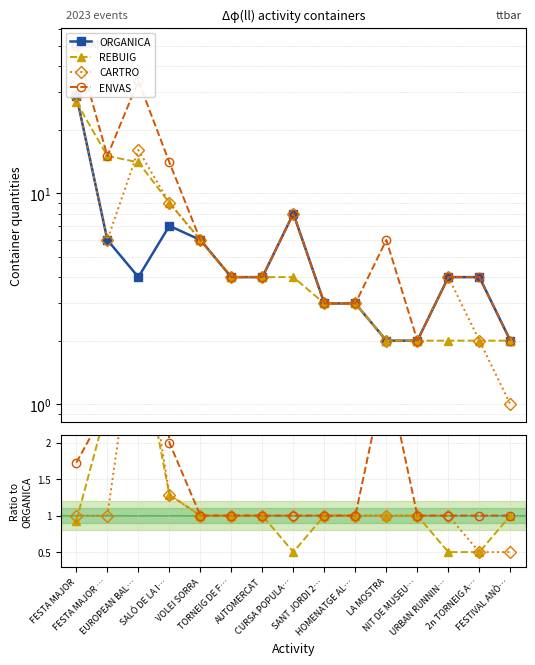

Where does the ORGANICA series first go above 4?

FESTA MAJOR